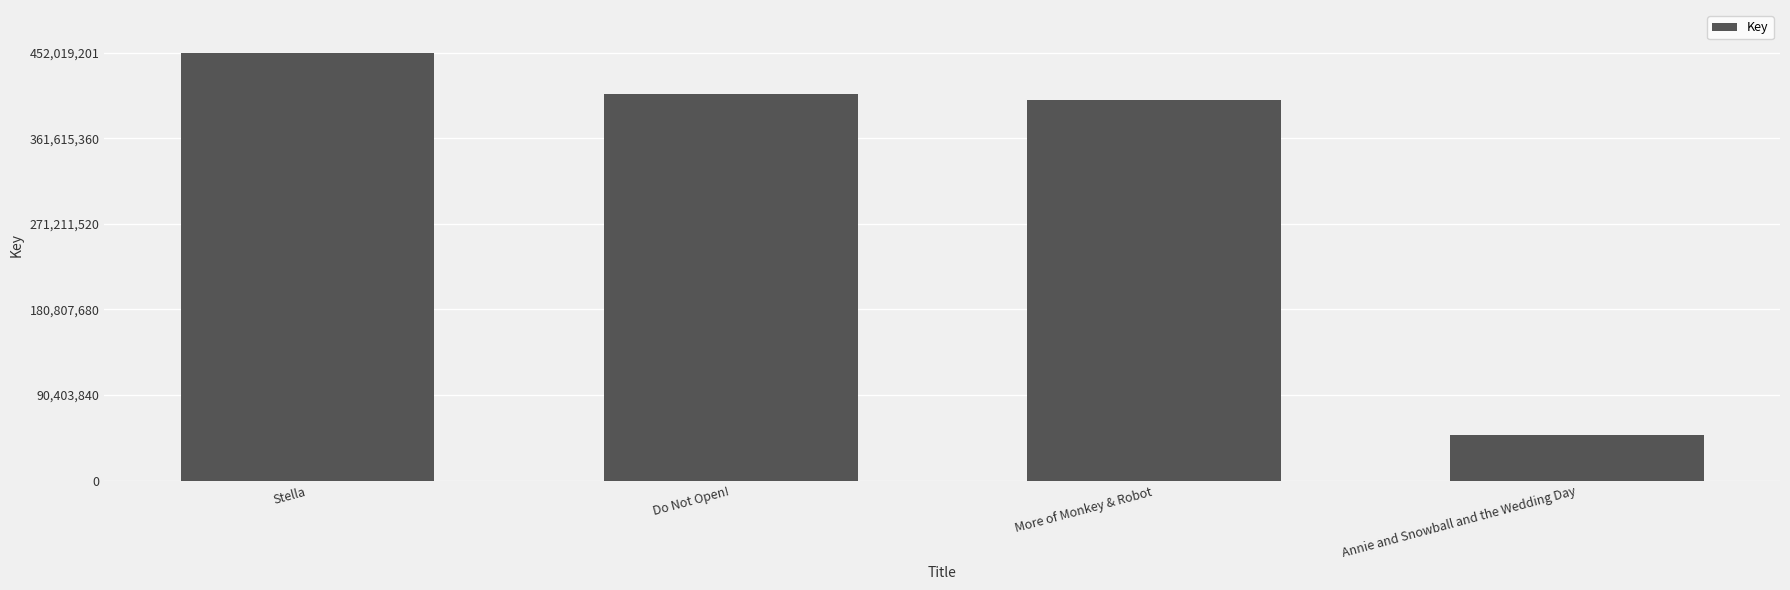

Is it true that the value at Stella is 790660217?

False